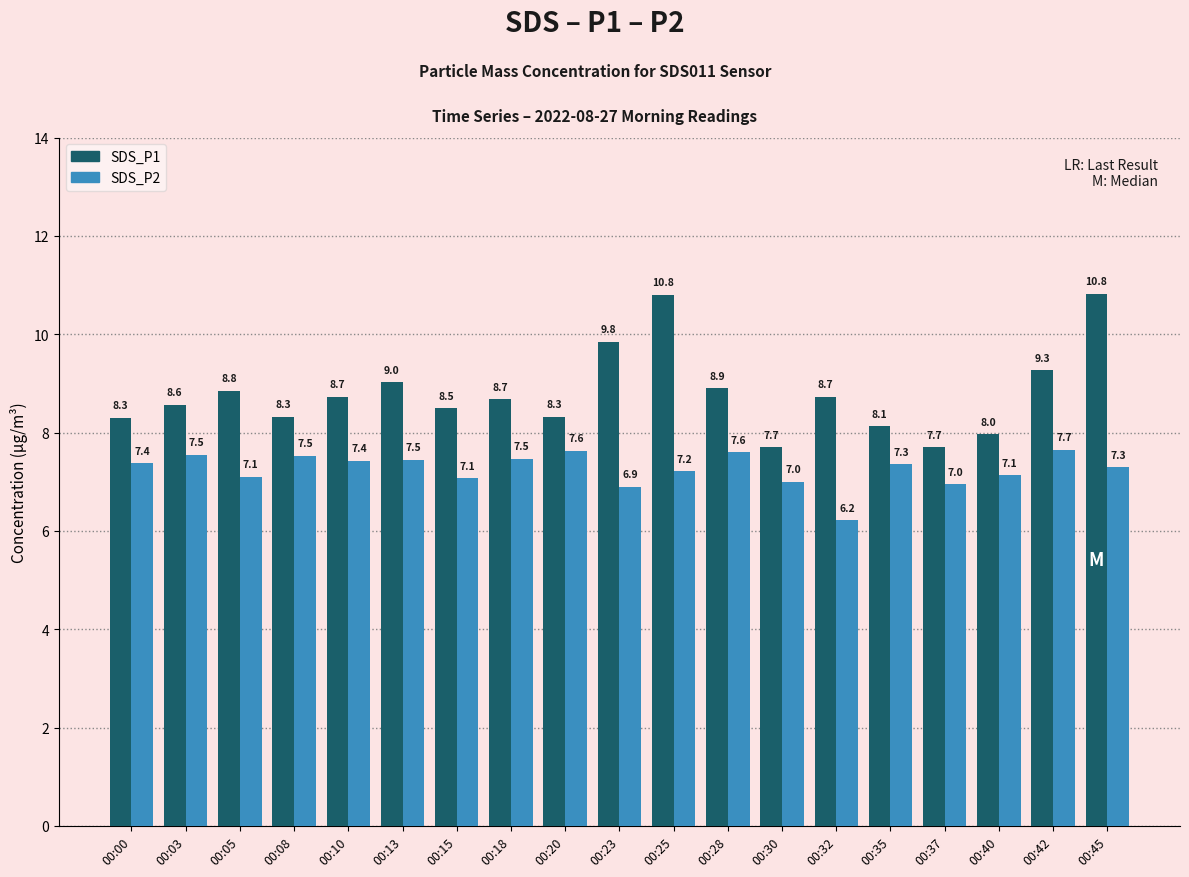

Which series has the widest spread of values?

SDS_P1